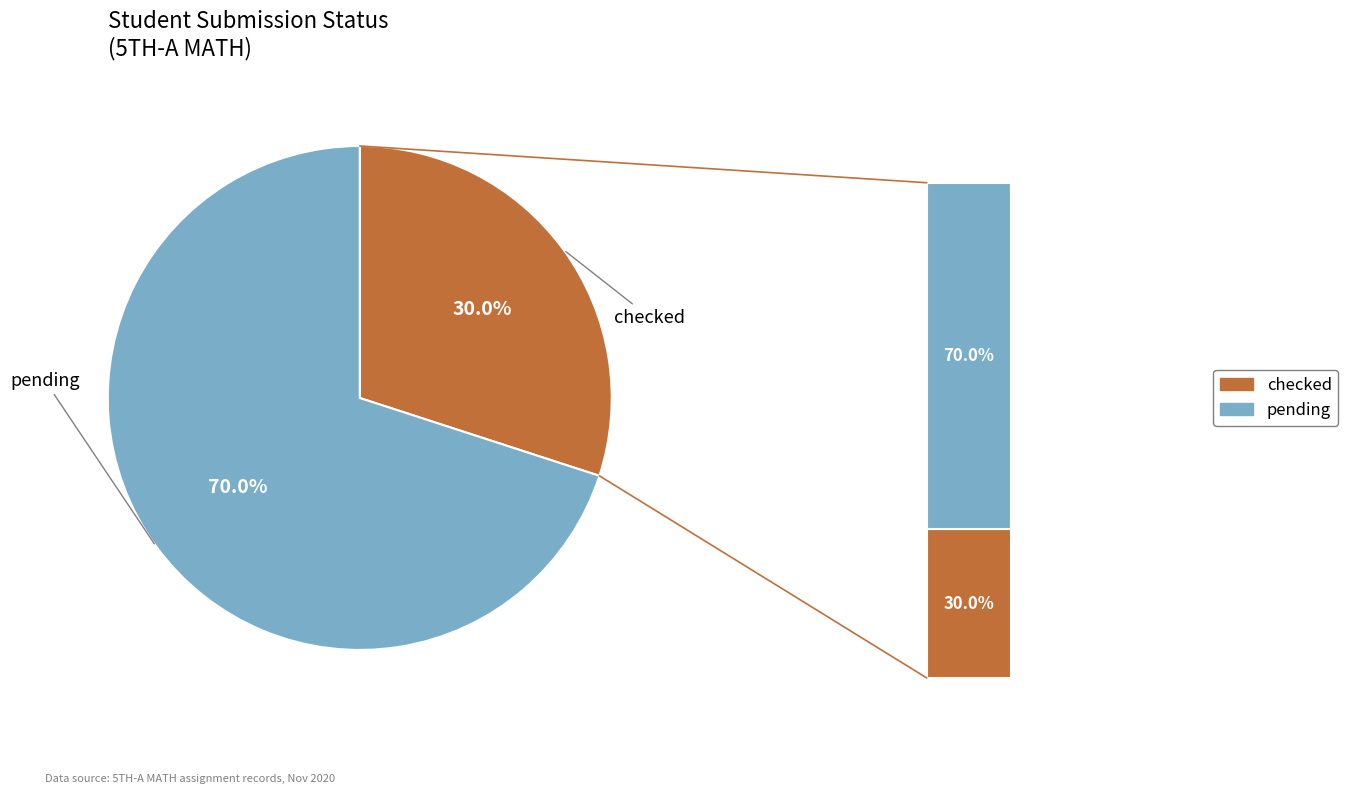

Between checked and pending, which is larger?

pending